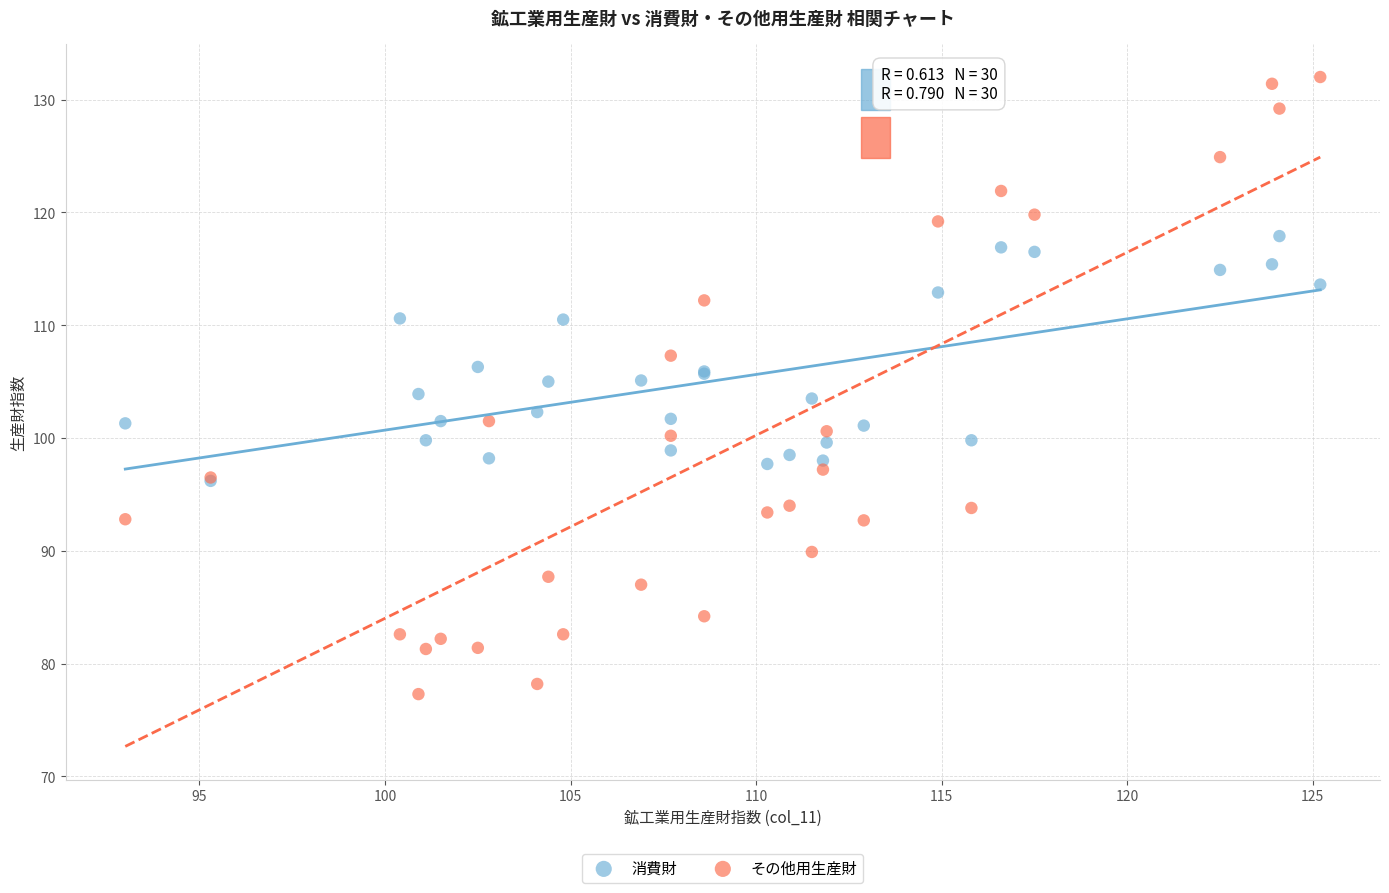

Which series reaches the minimum Y coordinate?

その他用生産財